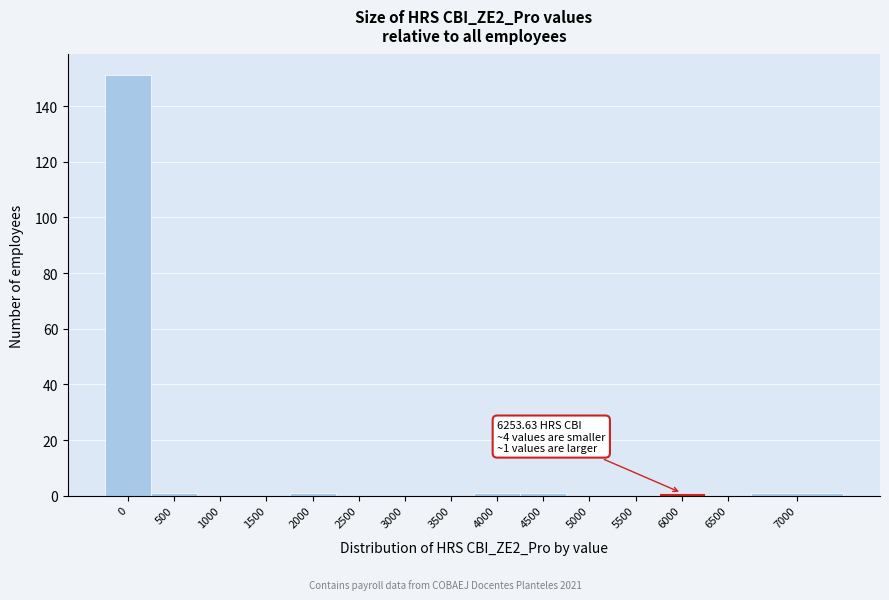

Reading right to left, list all the values displayed in this chart.

7000=1	6500=0	6000=1	5500=0	5000=0	4500=1	4000=1	3500=0	3000=0	2500=0	2000=1	1500=0	1000=0	500=1	0=151